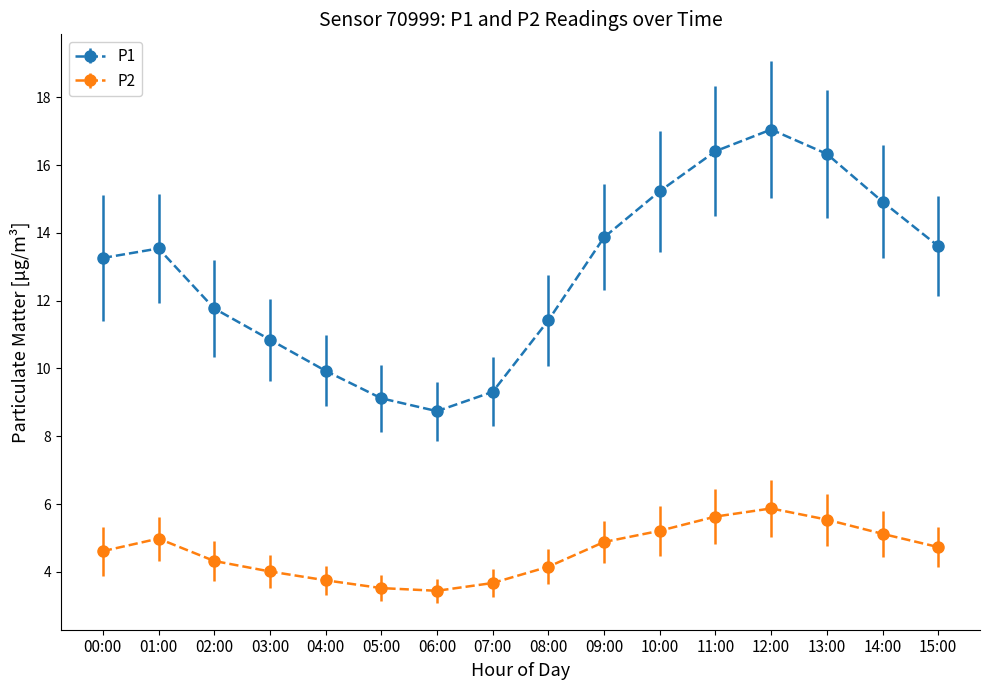

What is the value of the P1 point at the 6th from the left?

9.1